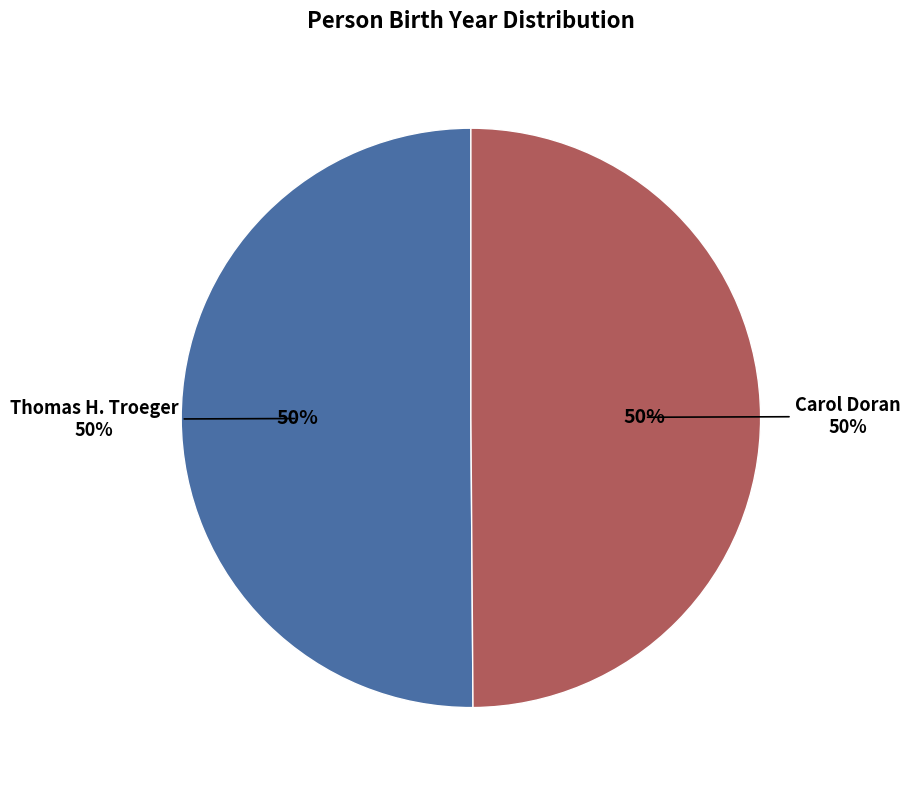

To the nearest percent, what percentage of the pie is Thomas H. Troeger?

50%